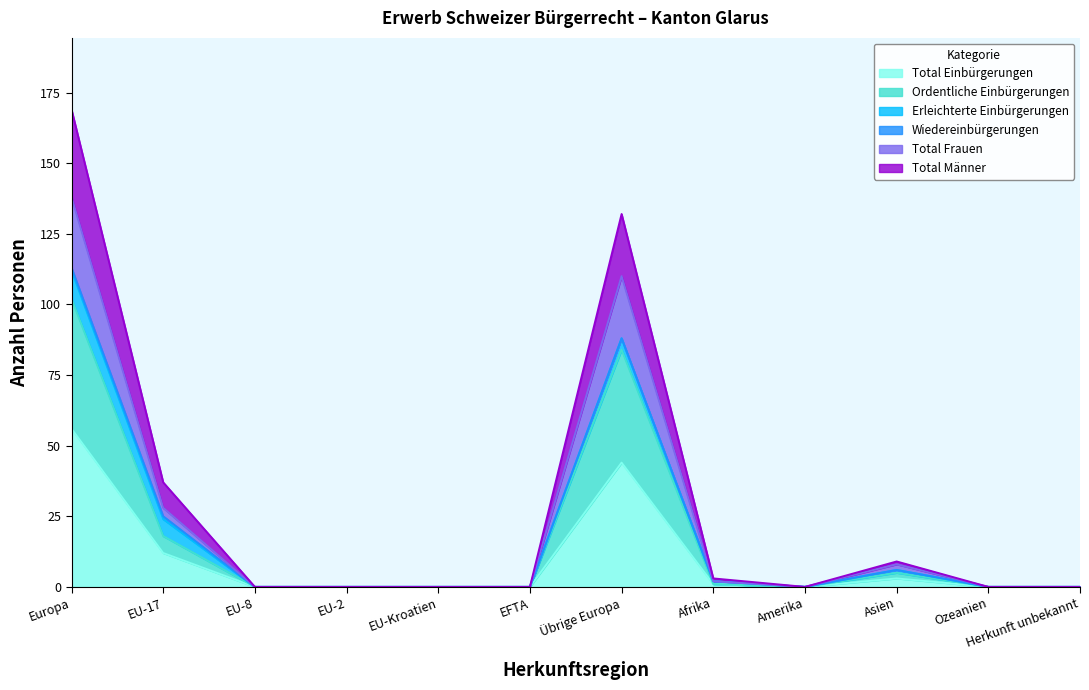

Which category has the highest value in the Total Einbürgerungen series?

Europa